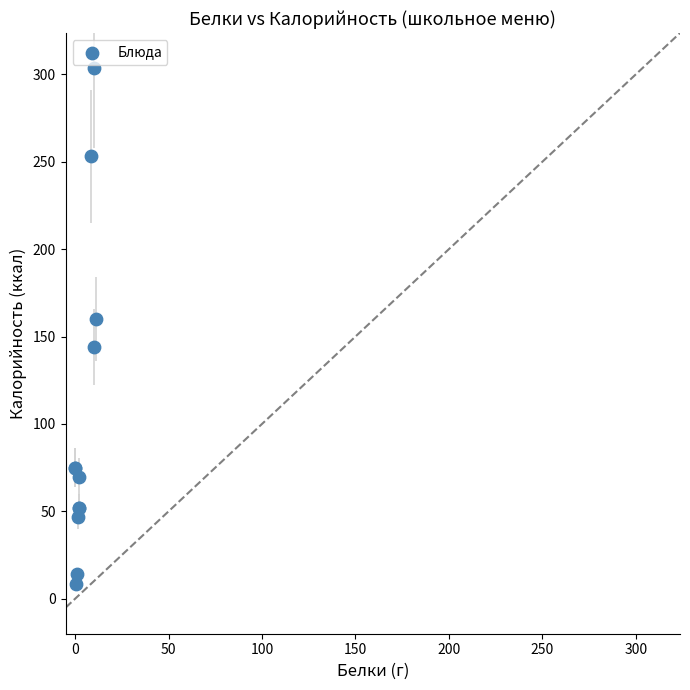

What Y value in the scatter plot is closest to 156?

160.0